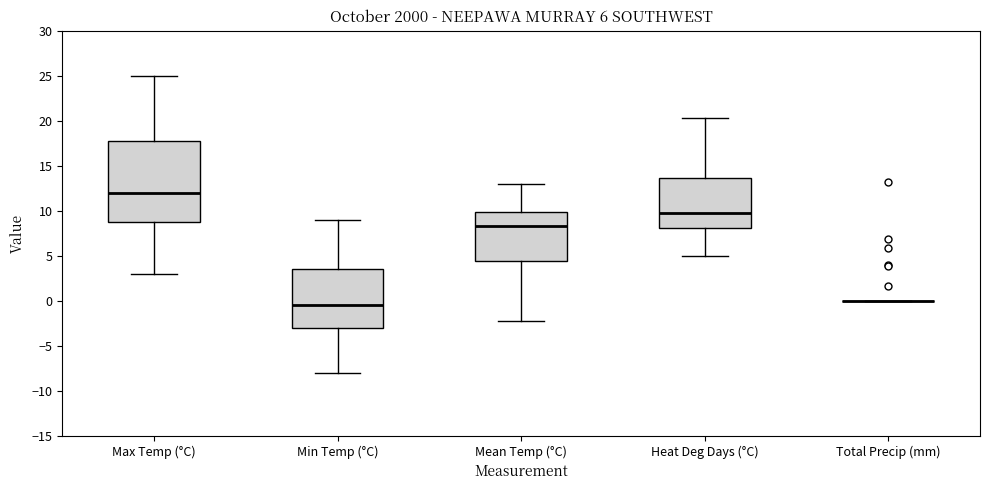

Comparing the boxes themselves (not the whiskers), which one is the tallest?

Max Temp (°C)